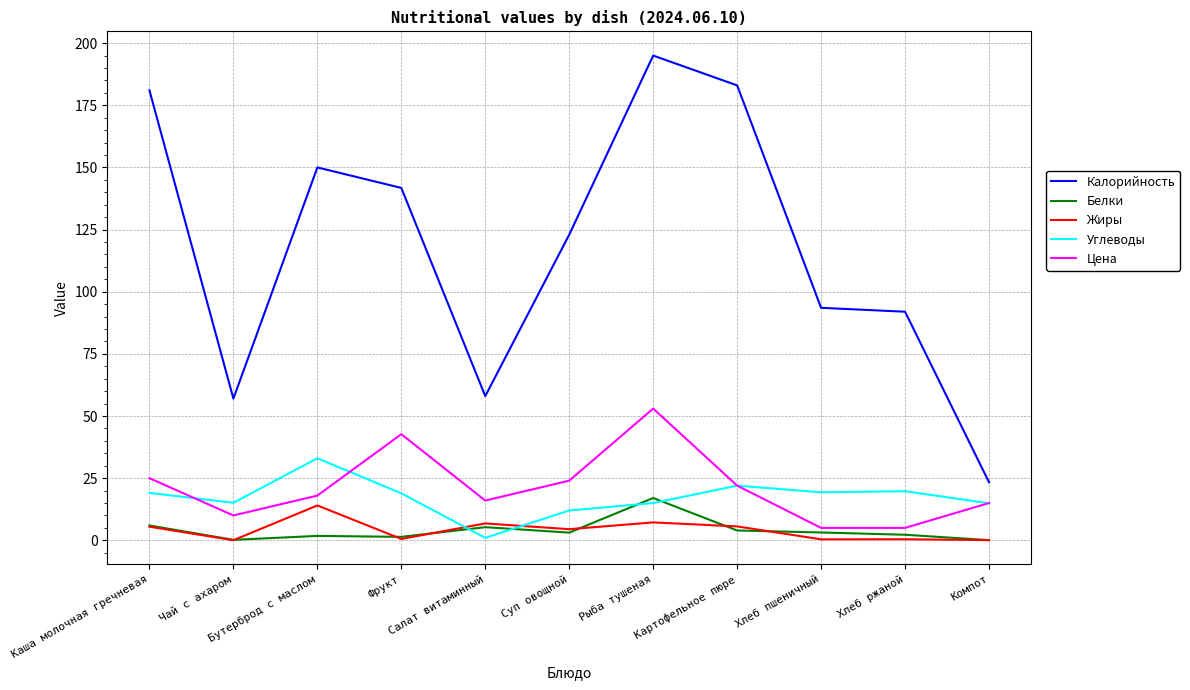

The value of Углеводы at Суп овощной is 12.0. True or false?

True